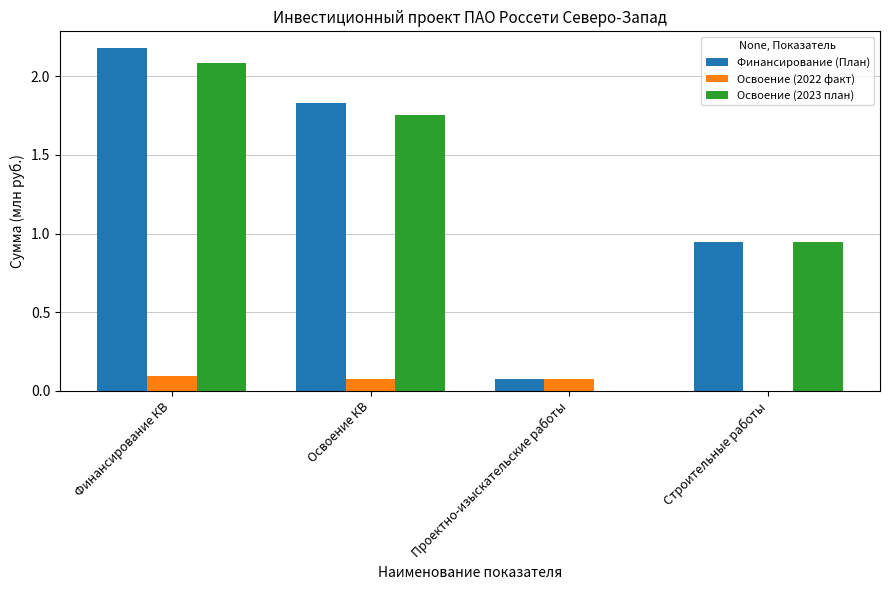

What is the highest value of the Освоение (2023 план) series?

2.1